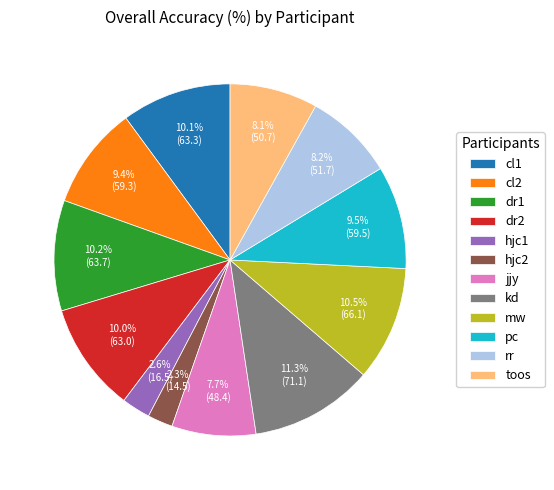

Which category has the biggest portion of the pie?

kd